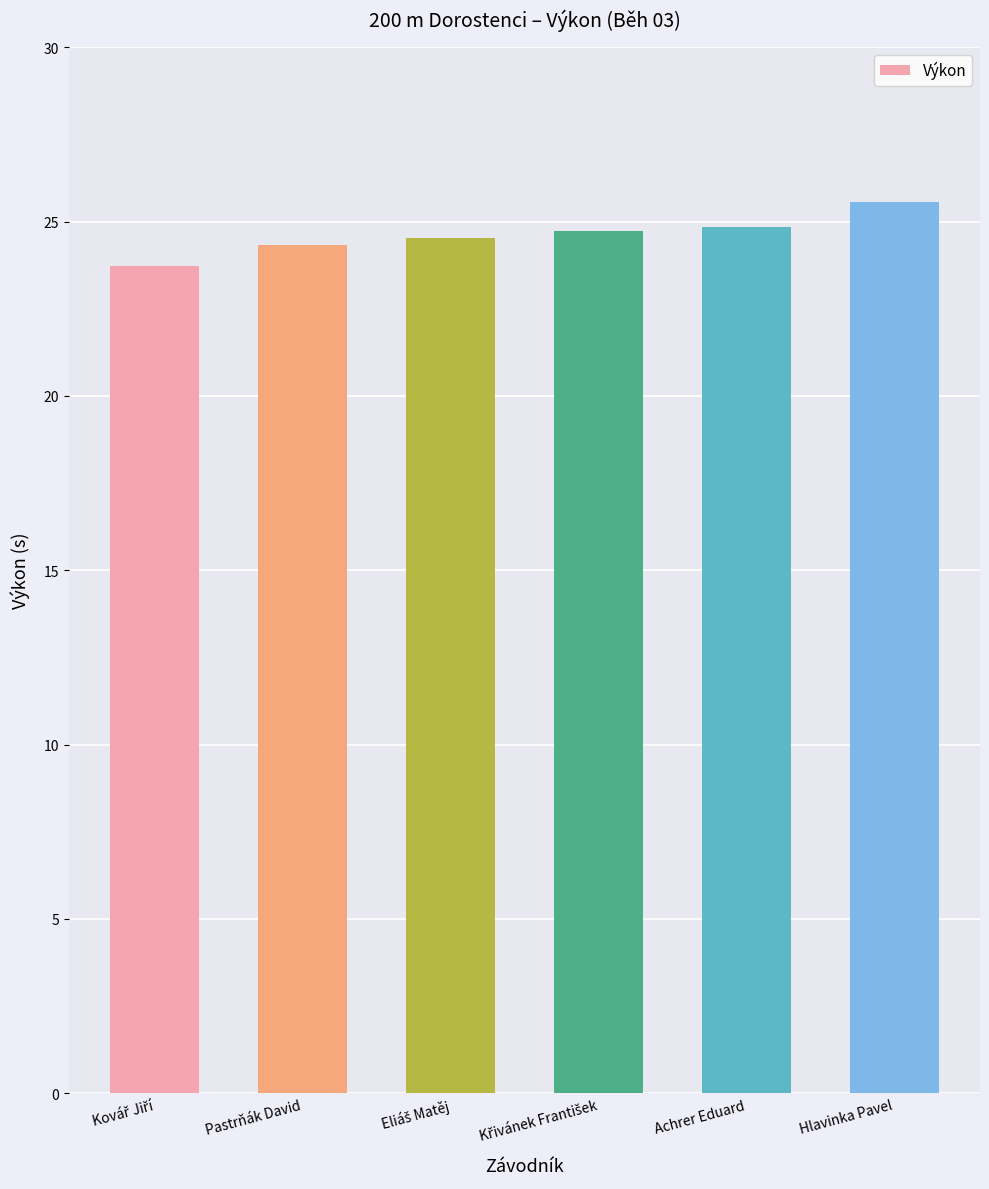

What is the minimum value shown in the chart?

23.7